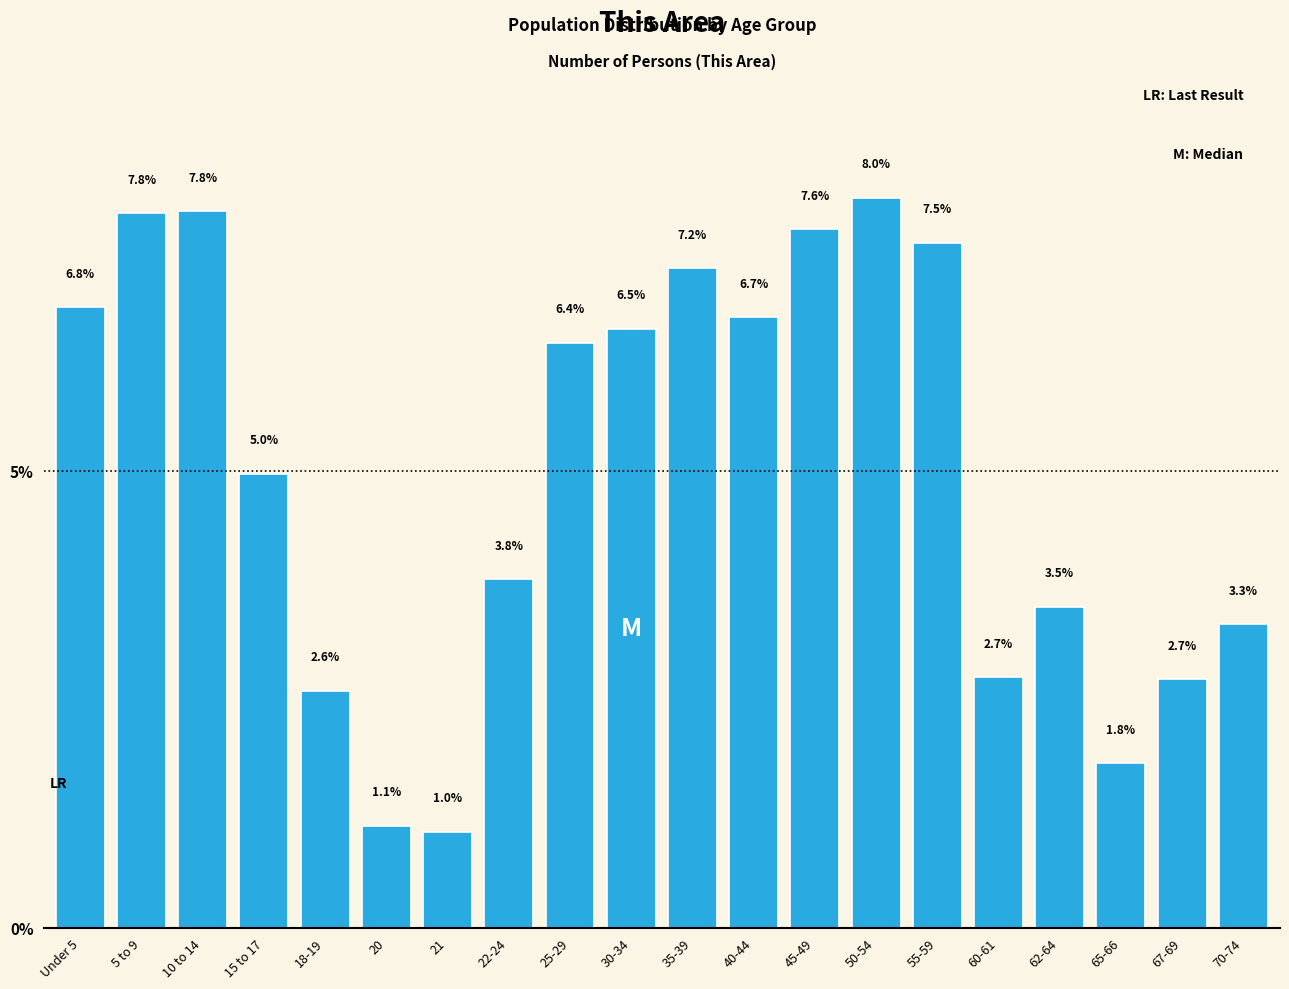

Reading left to right, extract all data points from this chart.

Under 5=6.8	5 to 9=7.8	10 to 14=7.8	15 to 17=5.0	18-19=2.6	20=1.1	21=1.0	22-24=3.8	25-29=6.4	30-34=6.5	35-39=7.2	40-44=6.7	45-49=7.6	50-54=8.0	55-59=7.5	60-61=2.7	62-64=3.5	65-66=1.8	67-69=2.7	70-74=3.3